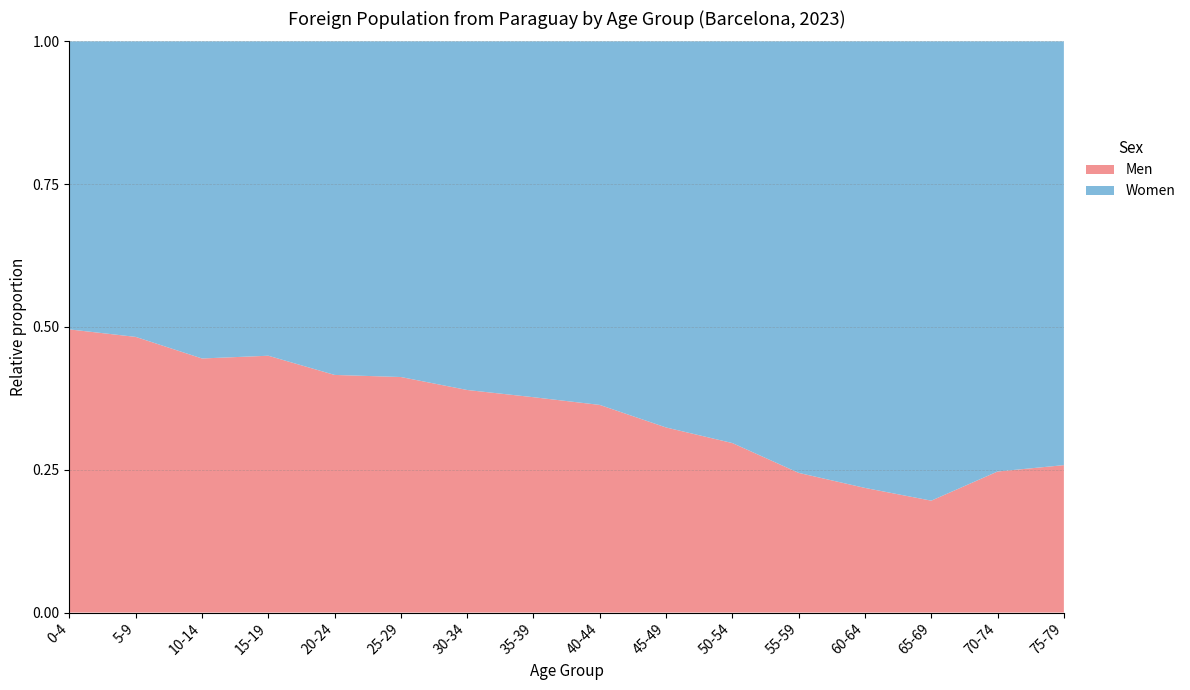

Reading left to right, what are all the values shown in this chart?

Men: 173	194	137	348	785	1056	976	898	719	382	254	145	84	38	20	8
Women: 176	208	171	426	1102	1505	1529	1484	1259	797	602	448	301	156	61	23